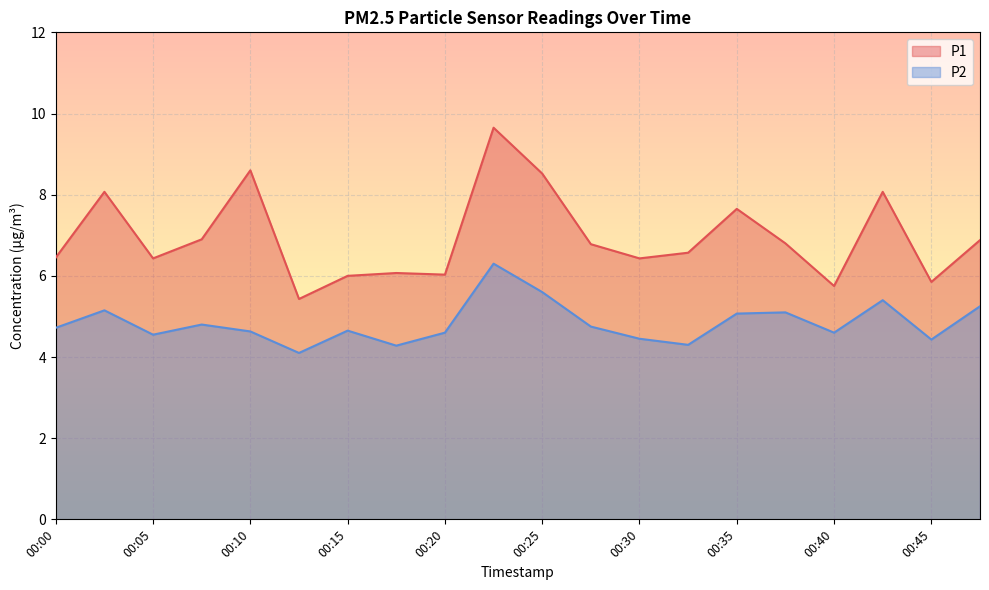

Is it true that P1 equals 3.0 at 00:37?

False